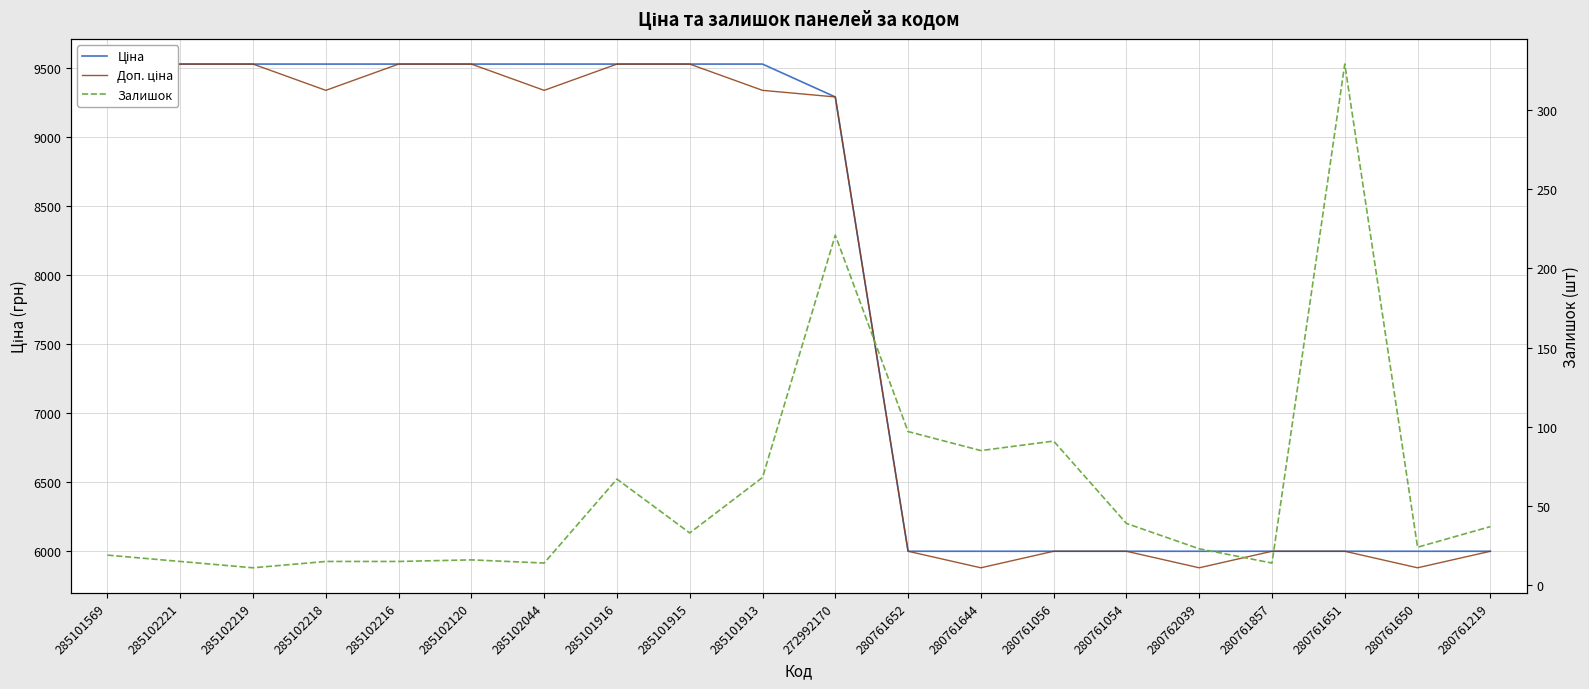

What is the maximum value for Ціна?

9531.7